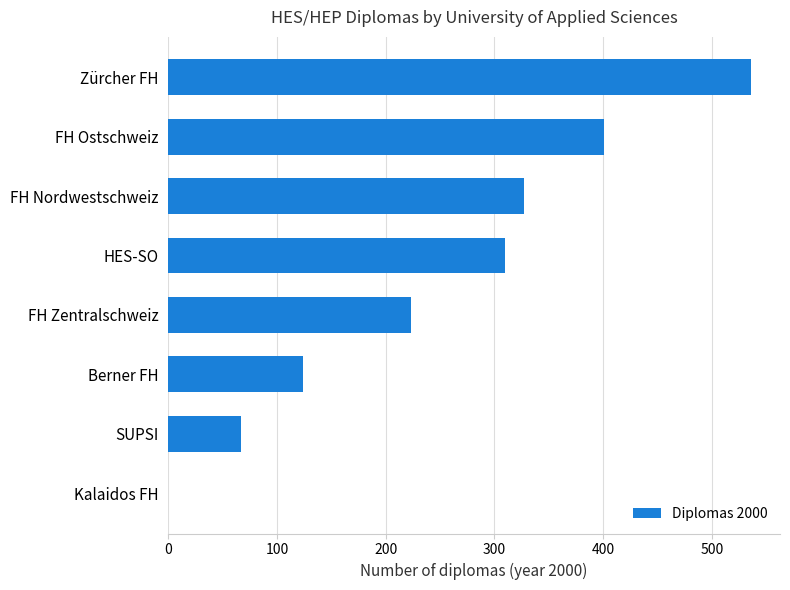

Where is the data nearest to the value 268?

HES-SO